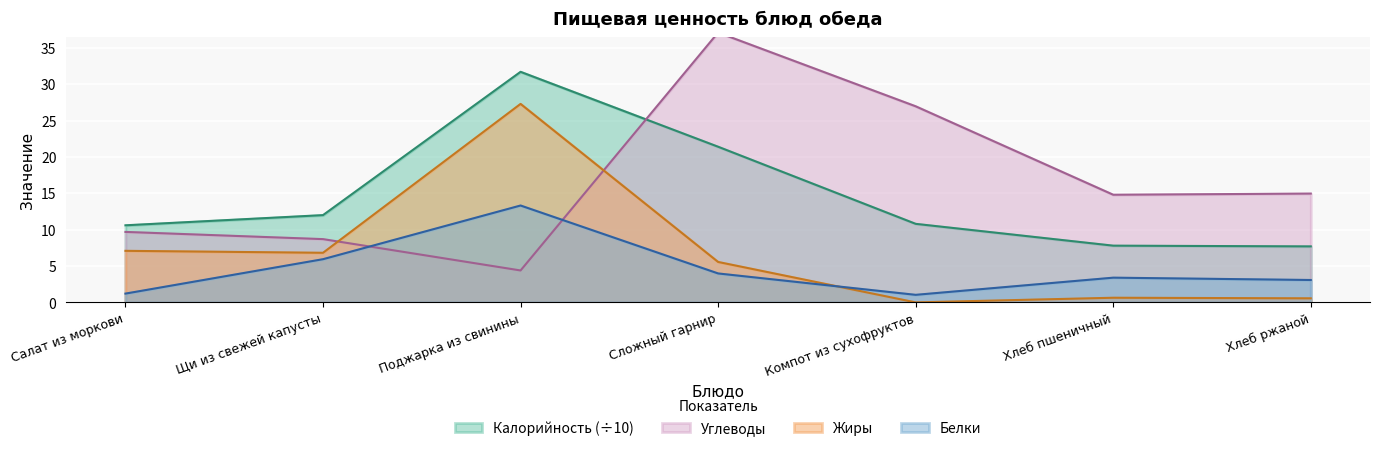

What is the difference between the second highest and second lowest values in the Калорийность series?

13.6